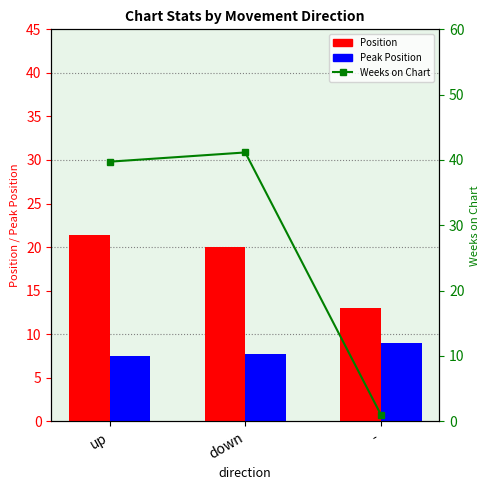

True or false: Position has a value of 29.3 at down.

False